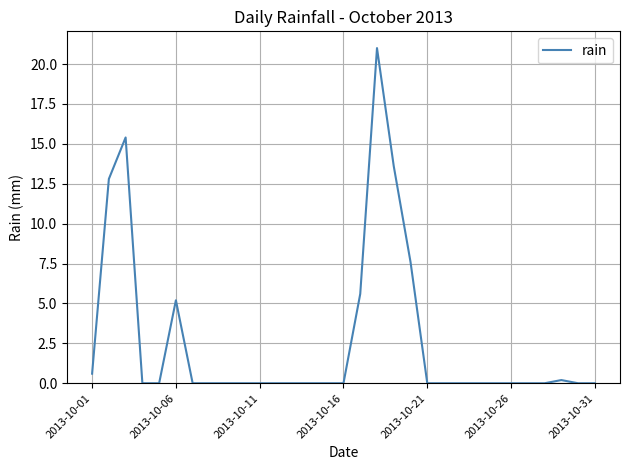

What is the difference between the maximum and minimum values?

21.0